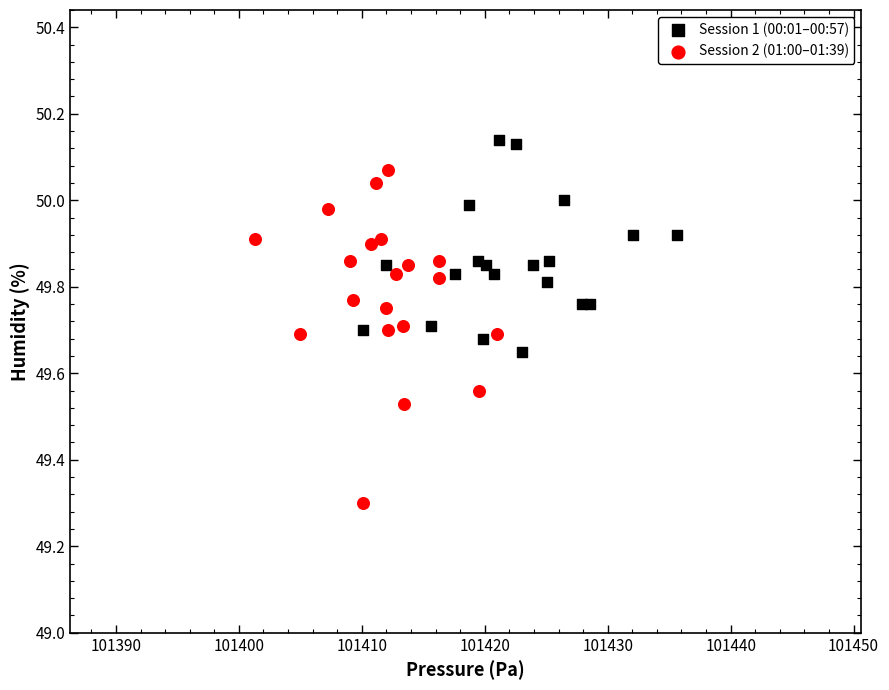

Which series contains the lowest Y value?

Session 2 (01:00–01:39)